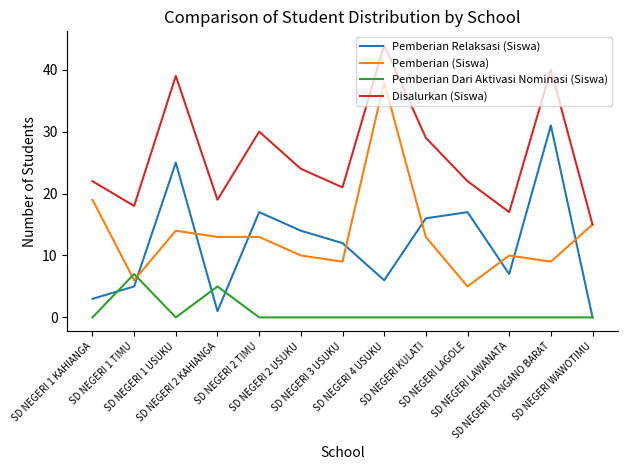

True or false: Pemberian Dari Aktivasi Nominasi (Siswa) and Disalurkan (Siswa) cross at least once.

False